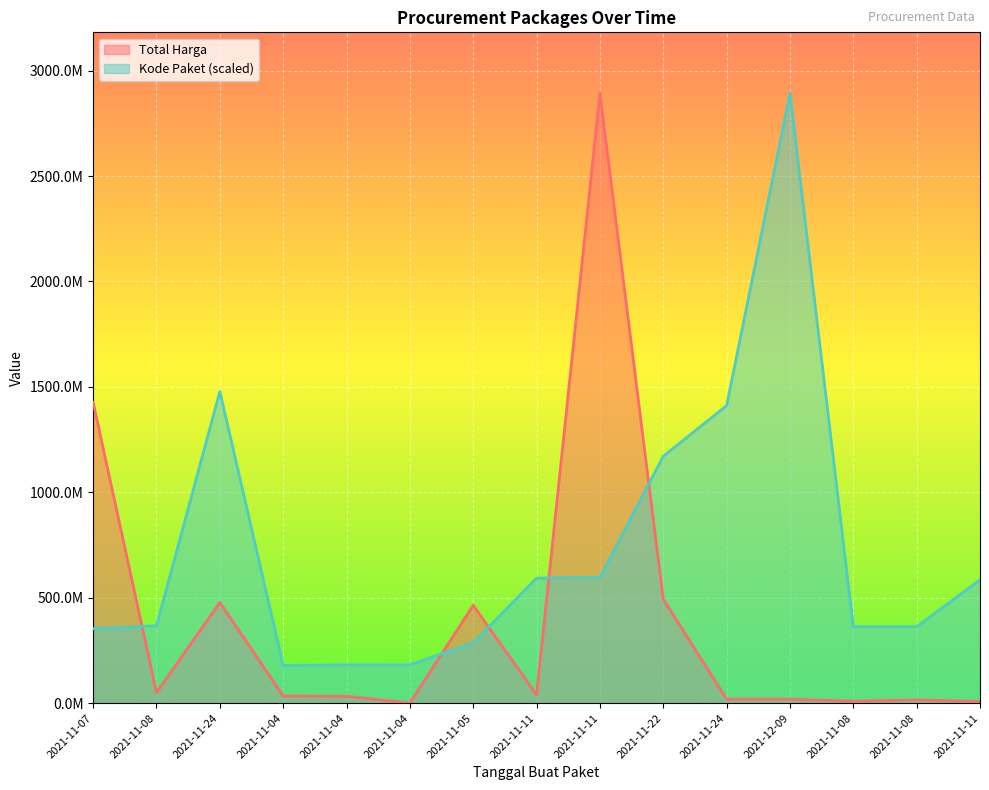

Reading left to right, what are all the values shown in this chart?

Total Harga: 2021-11-07=1425867900.0	2021-11-08=49730040.0	2021-11-24=477600000.0	2021-11-04=34000000.0	2021-11-04=32441200.0	2021-11-04=577875.0	2021-11-05=464002100.0	2021-11-11=39440000.0	2021-11-11=2892122000.0	2021-11-22=493000000.0	2021-11-24=19175000.0	2021-12-09=18900000.0	2021-11-08=9180000.0	2021-11-08=15513960.0	2021-11-11=7401240.0
Kode Paket: 2021-11-07=352883521.5	2021-11-08=367273231.7	2021-11-24=1477840024.8	2021-11-04=178927446.8	2021-11-04=181360692.3	2021-11-04=181822169.9	2021-11-05=286367820.0	2021-11-11=593019677.6	2021-11-11=596250020.7	2021-11-22=1171020357.2	2021-11-24=1411261394.6	2021-12-09=2892122000.0	2021-11-08=362301859.5	2021-11-08=362532598.3	2021-11-11=585048701.0